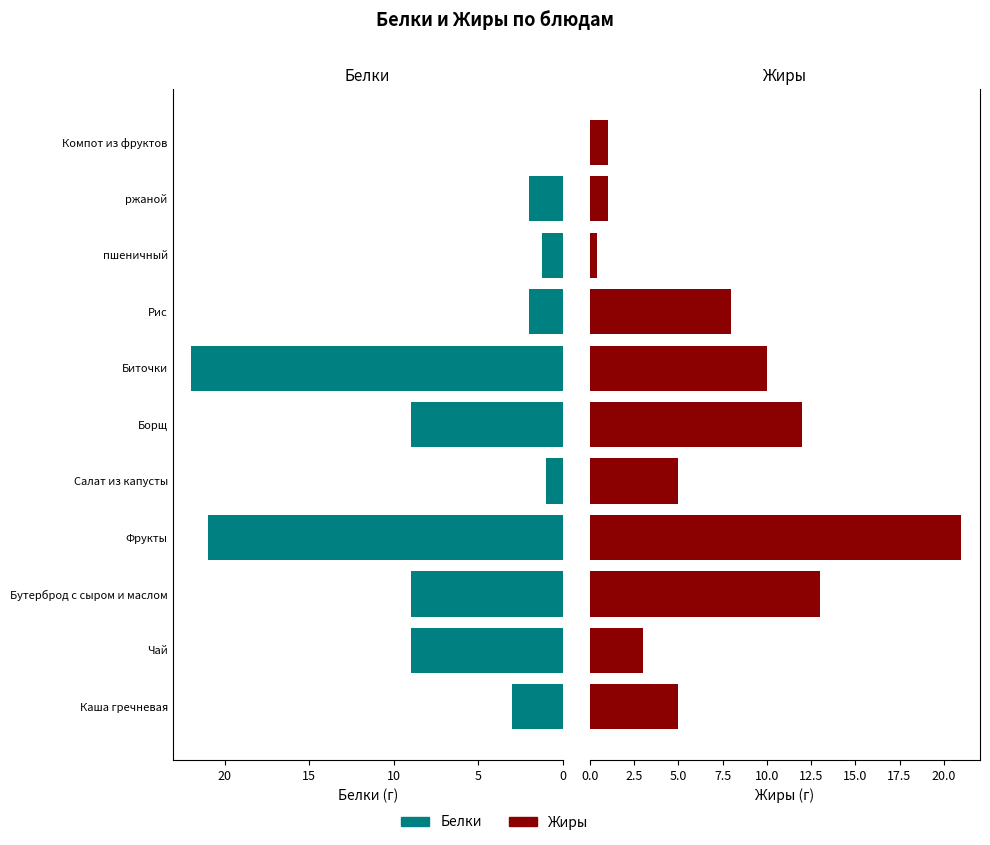

Is the value of Белки at 7 greater than the value of Жиры at 6?

No